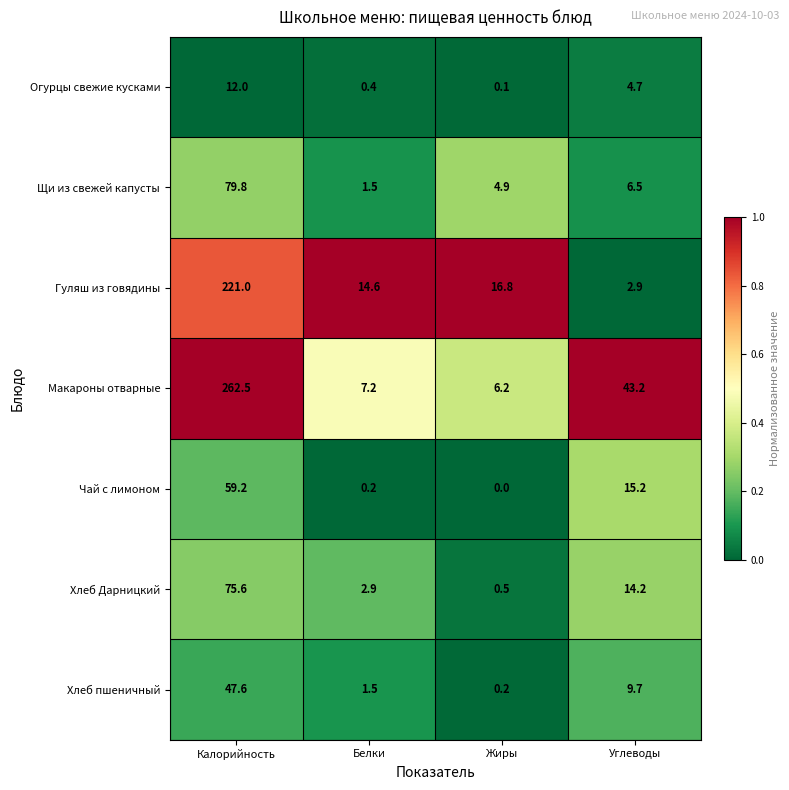

The Огурцы свежие кусками series shows 4.7 at Углеводы. True or false?

True